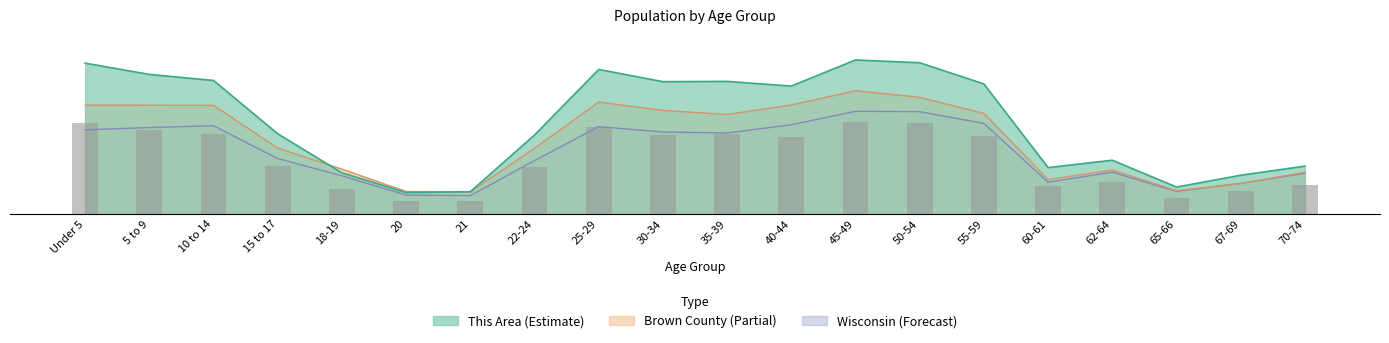

Rank the categories by value from lowest to highest.

20, 21, 65-66, 67-69, 18-19, 60-61, 70-74, 62-64, 22-24, 15 to 17, 40-44, 55-59, 30-34, 35-39, 10 to 14, 5 to 9, 25-29, Under 5, 50-54, 45-49